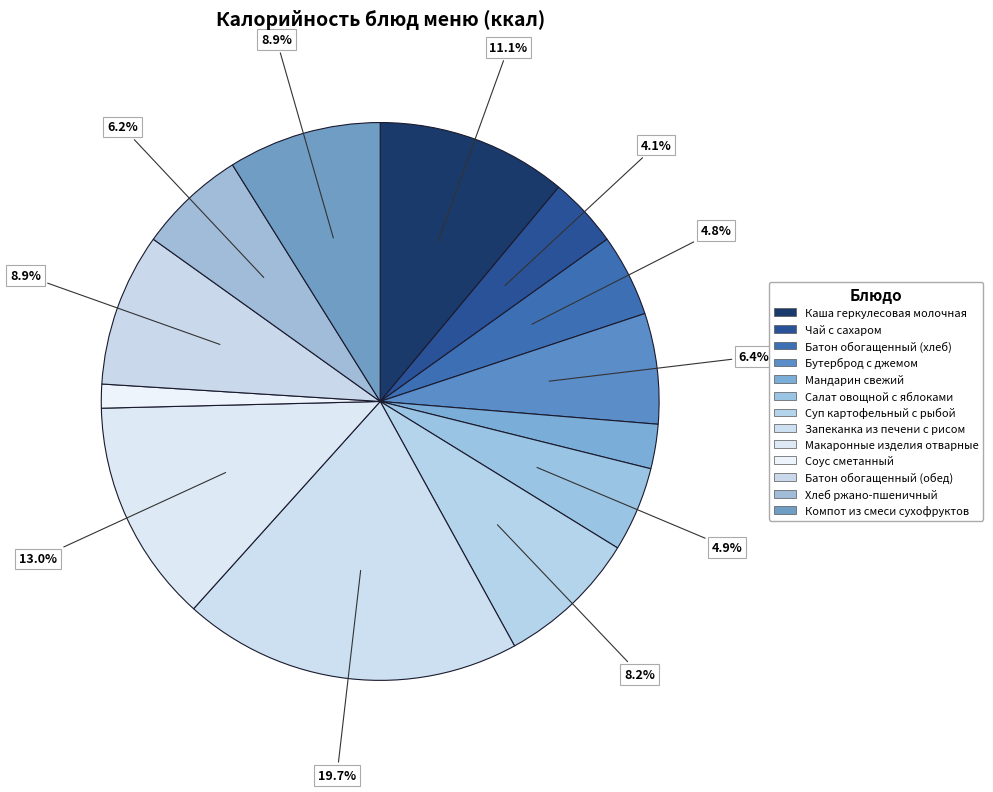

How many segments does this pie chart have?

13